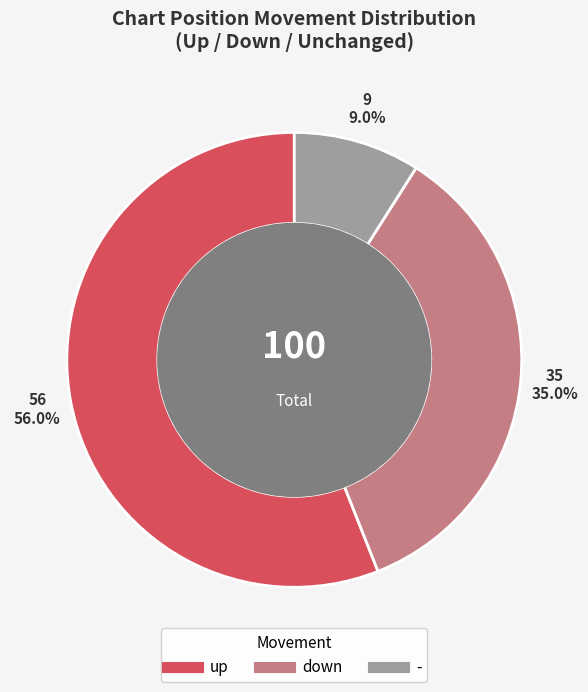

Does up account for over 50% of the chart?

Yes